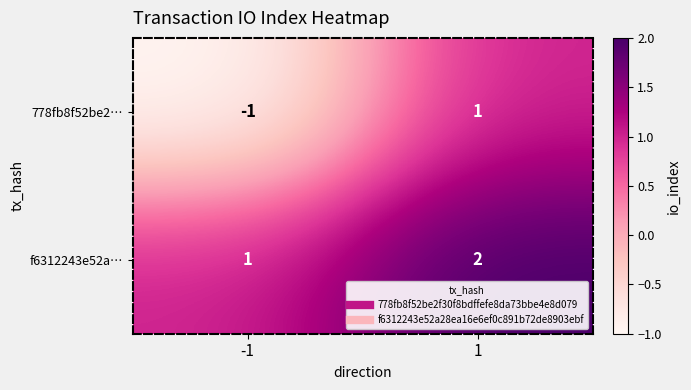

Which series has the largest range (max minus min)?

778fb8f52be2…